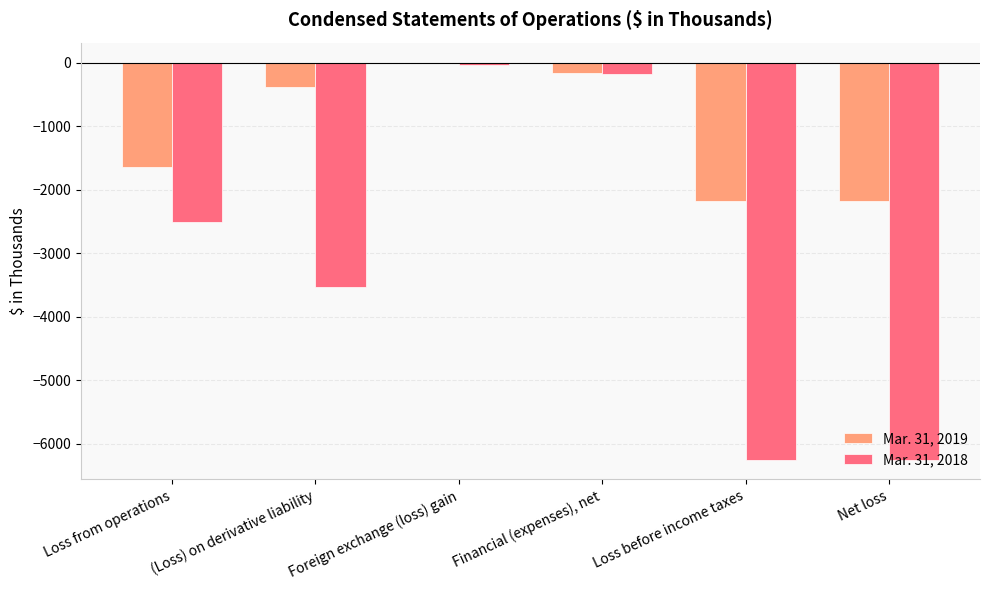

Is it true that Mar. 31, 2019 equals -154 at Financial (expenses), net?

True